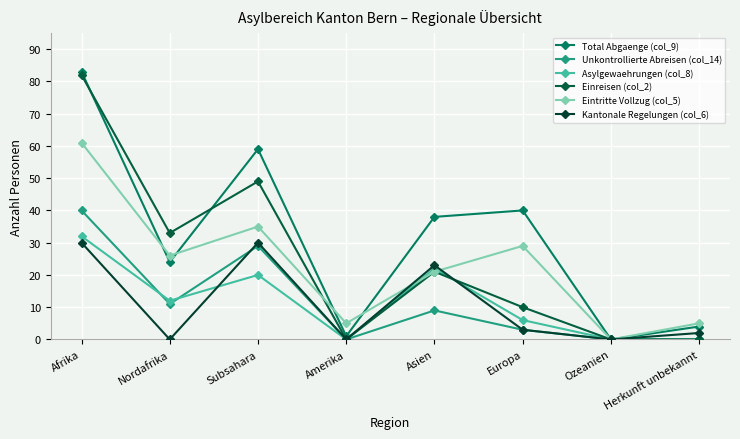

At which category does Eintritte Vollzug (col_5) reach its first local valley?

Nordafrika